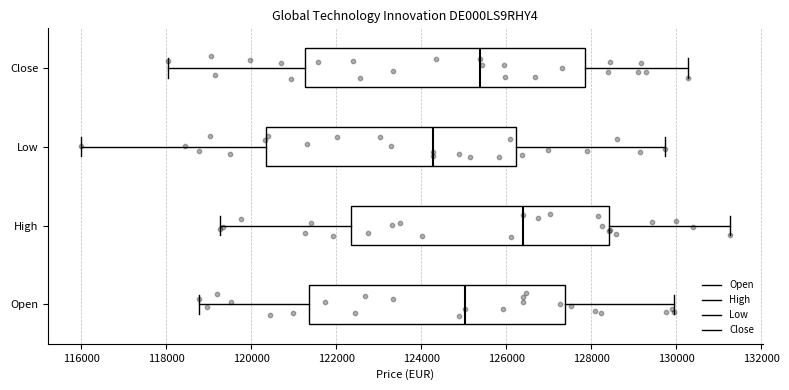

Reading bottom to top, transcribe this box plot: for each box, give where its median line is, the range the box spans, and where its two whiskers end, as read against the x-axis. The values are not printed on the chart, so give them approximately, as read against the axis.

Open: median 125000, box 121400 to 127400, whiskers 118800 to 130000
High: median 126400, box 122400 to 128400, whiskers 119200 to 131200
Low: median 124200, box 120400 to 126200, whiskers 116000 to 129800
Close: median 125400, box 121200 to 127800, whiskers 118000 to 130200